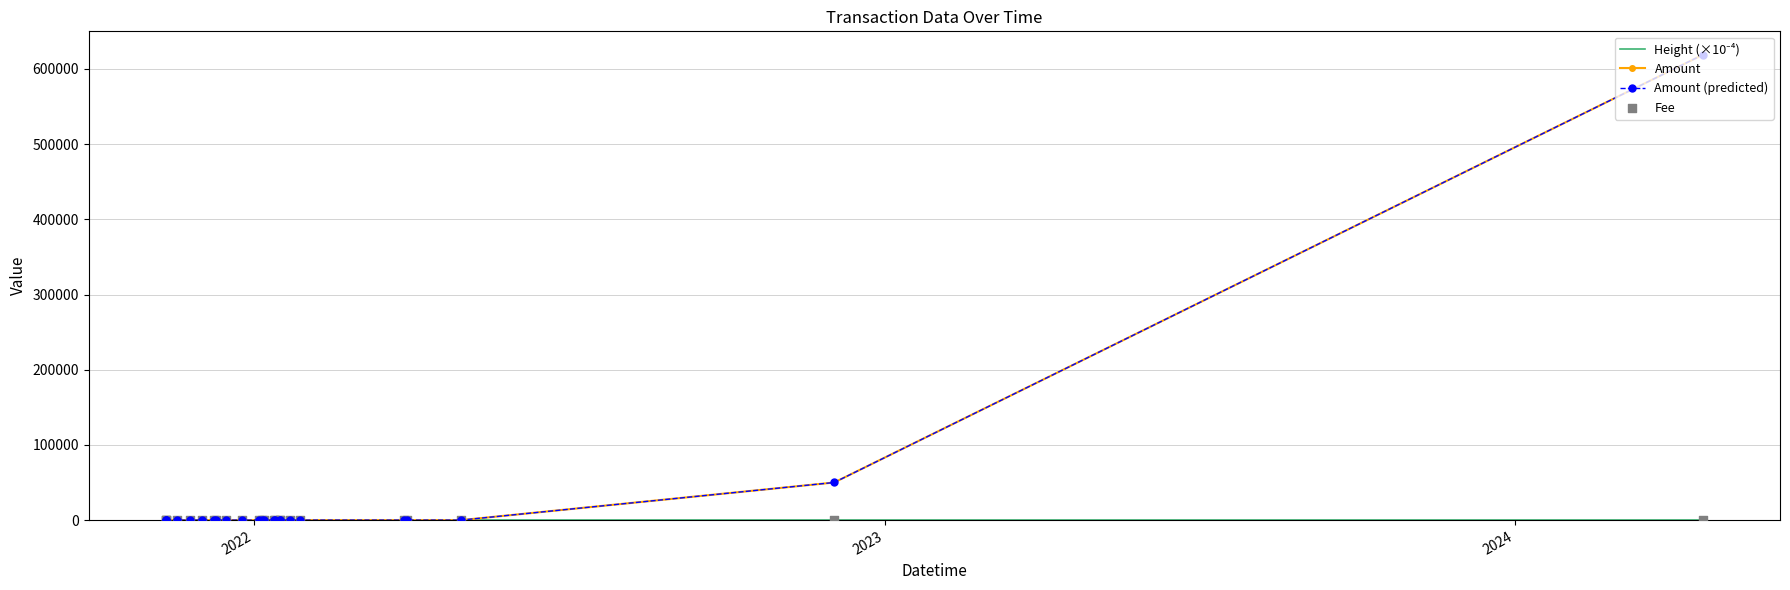

Which series reaches the minimum Y coordinate?

Amount